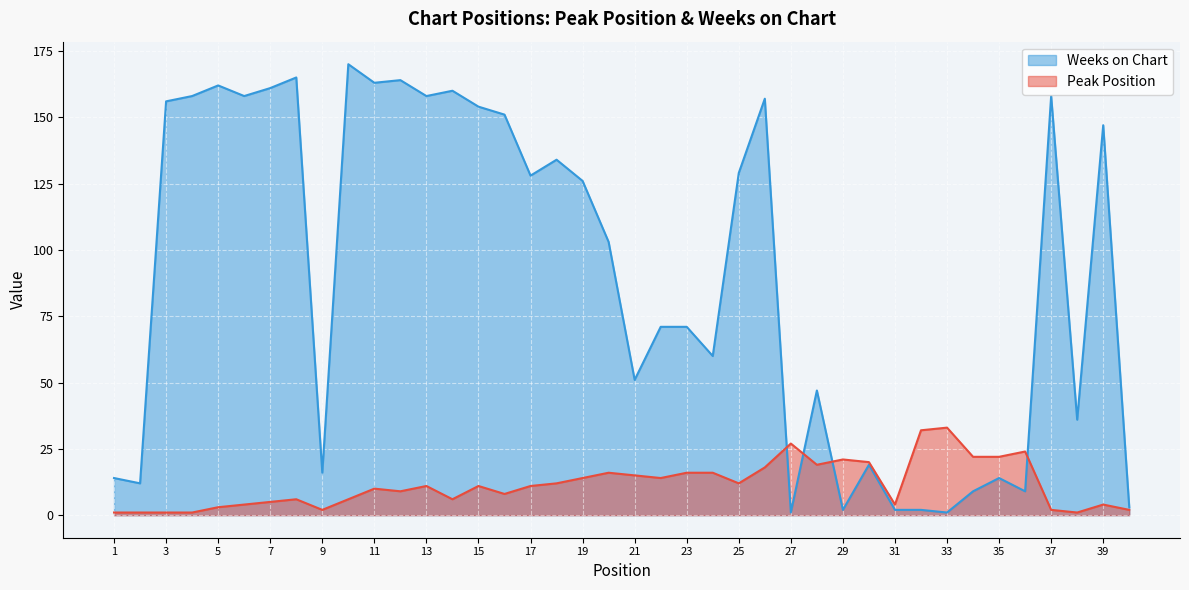

At which label does Weeks on Chart first exceed 126?

3